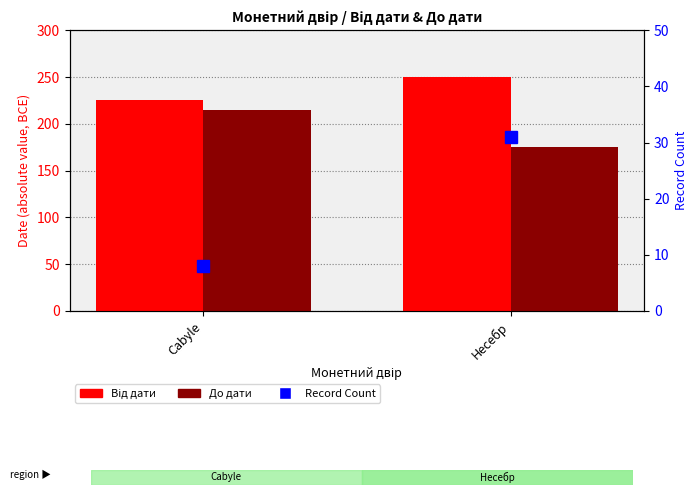

What is the difference between the До дати values at Cabyle and Несебр?

40